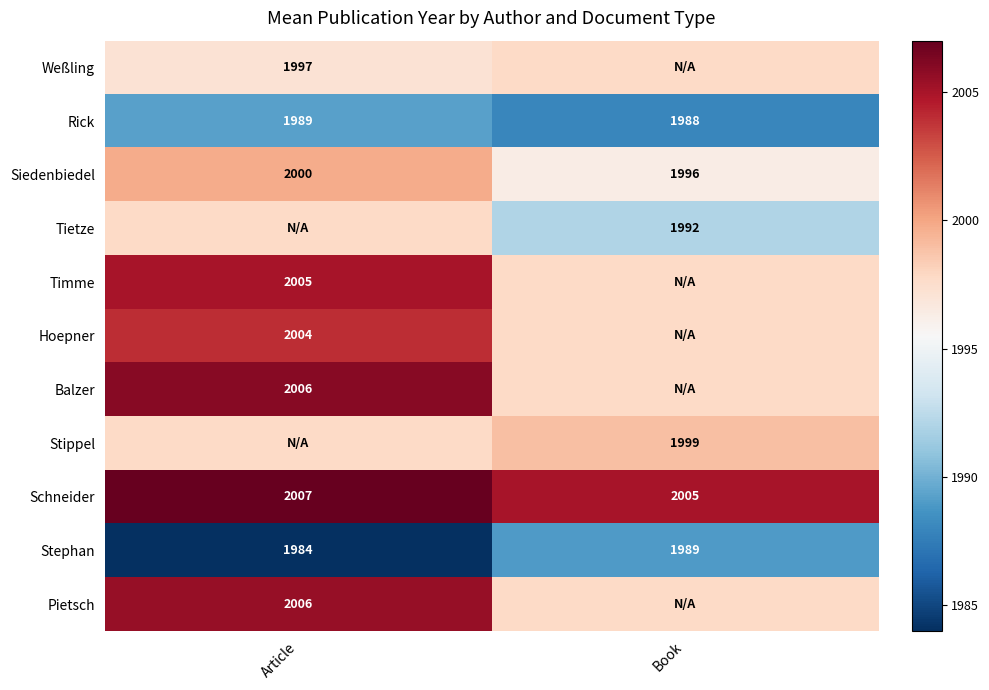

True or false: Tietze has a value of 1992.0 at Book.

True